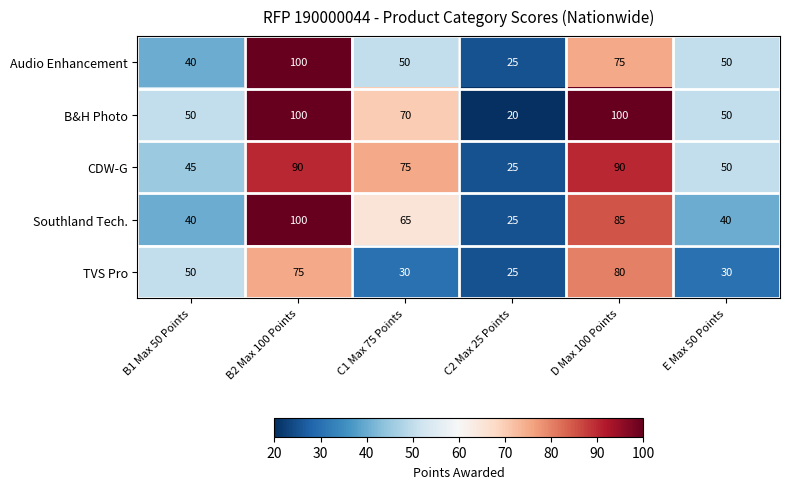

Which series has the largest range (max minus min)?

B&H Photo